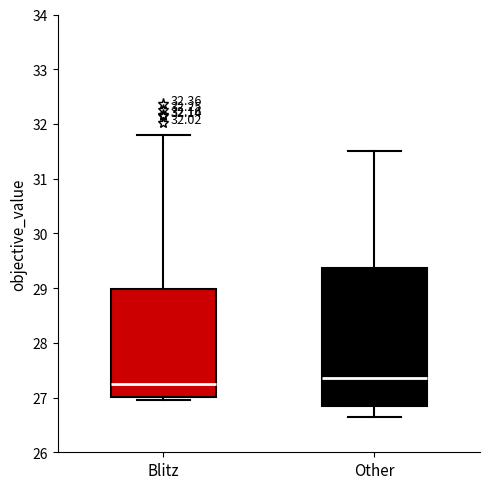

Reading left to right, transcribe this box plot: for each box, give where its median line is, the range the box spans, and where its two whiskers end, as read against the y-axis. The values are not printed on the chart, so give them approximately, as read against the axis.

Blitz: median 27.2, box 27.0 to 29.0, whiskers 27.0 (just below the box's lower edge) to 31.8
Other: median 27.4, box 26.8 to 29.4, whiskers 26.7 to 31.5